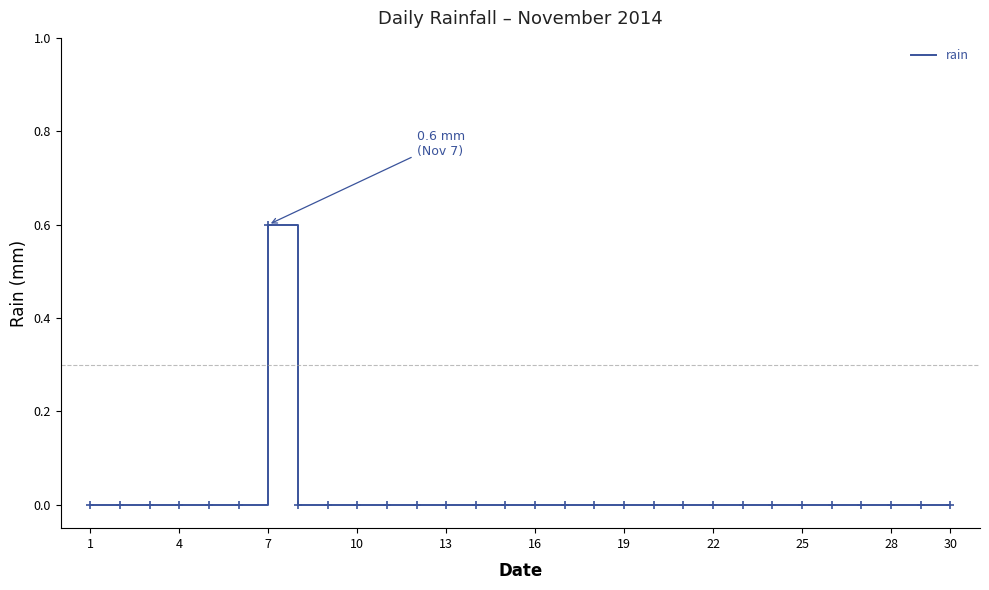

What is the greatest value displayed?

0.6